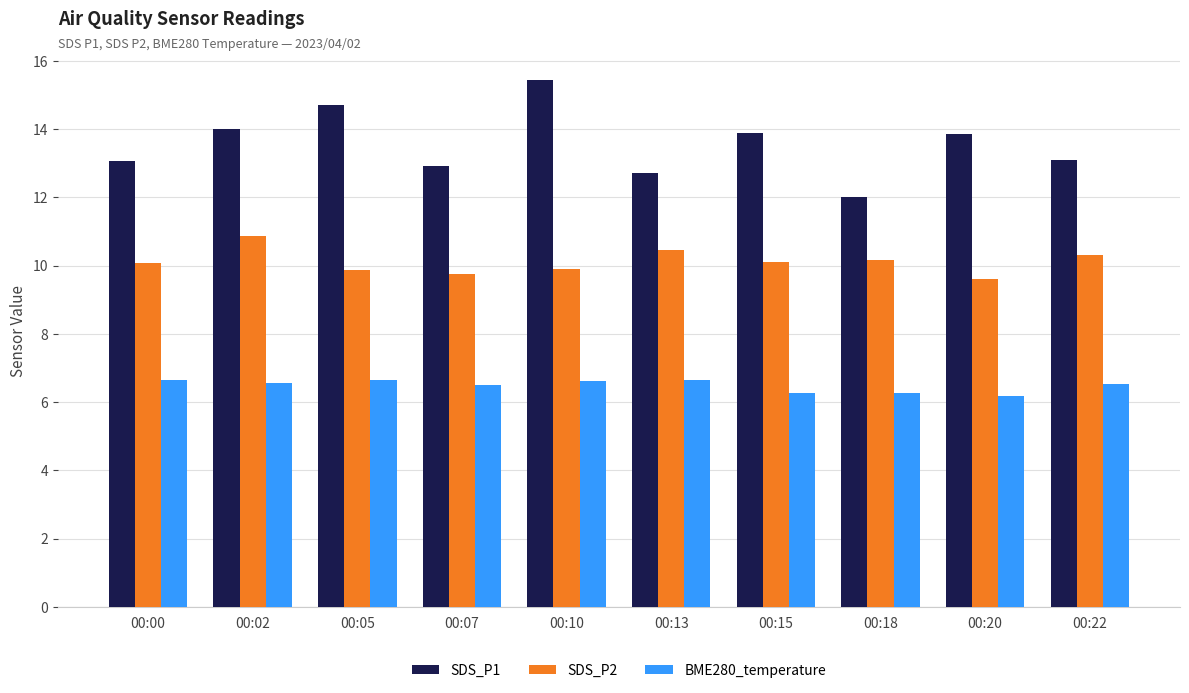

How many groups of bars are there?

10